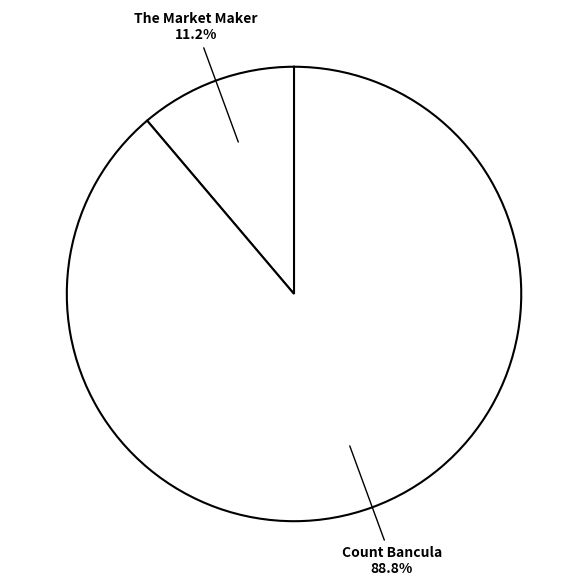

Which category has the biggest portion of the pie?

Count Bancula